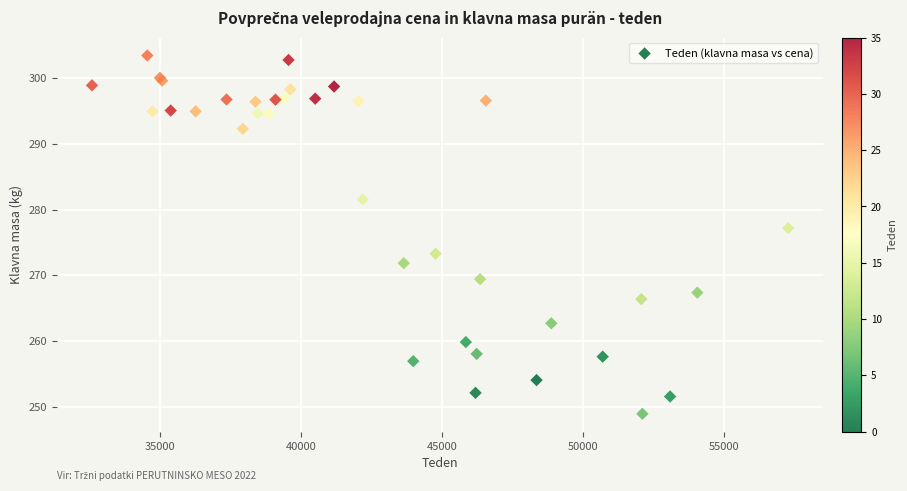

What Y value in the scatter plot is closest to 276?

277.2